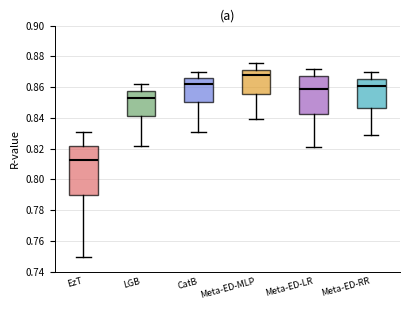

Where is the upper edge of the box for CatB on the y-axis? The values are not printed on the chart, so give them approximately, as read against the axis.

0.866